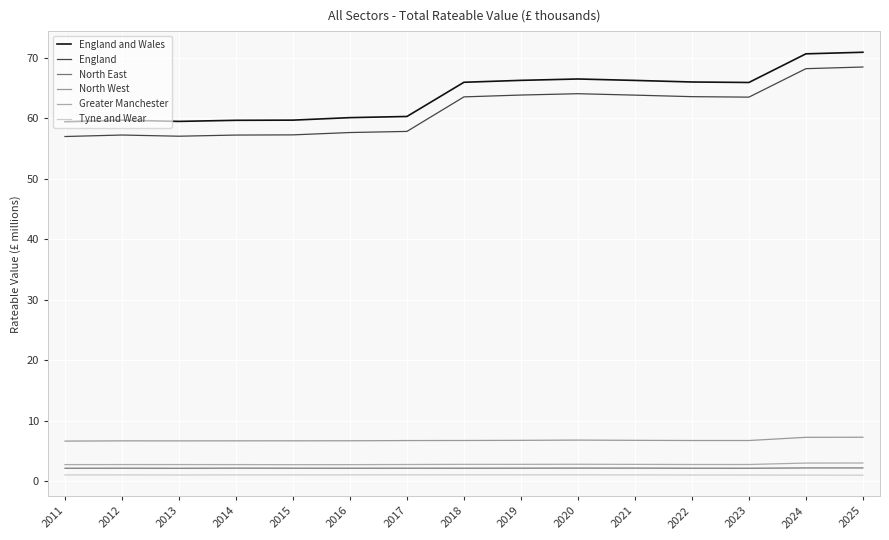

Which series has the largest total across all categories?

England and Wales